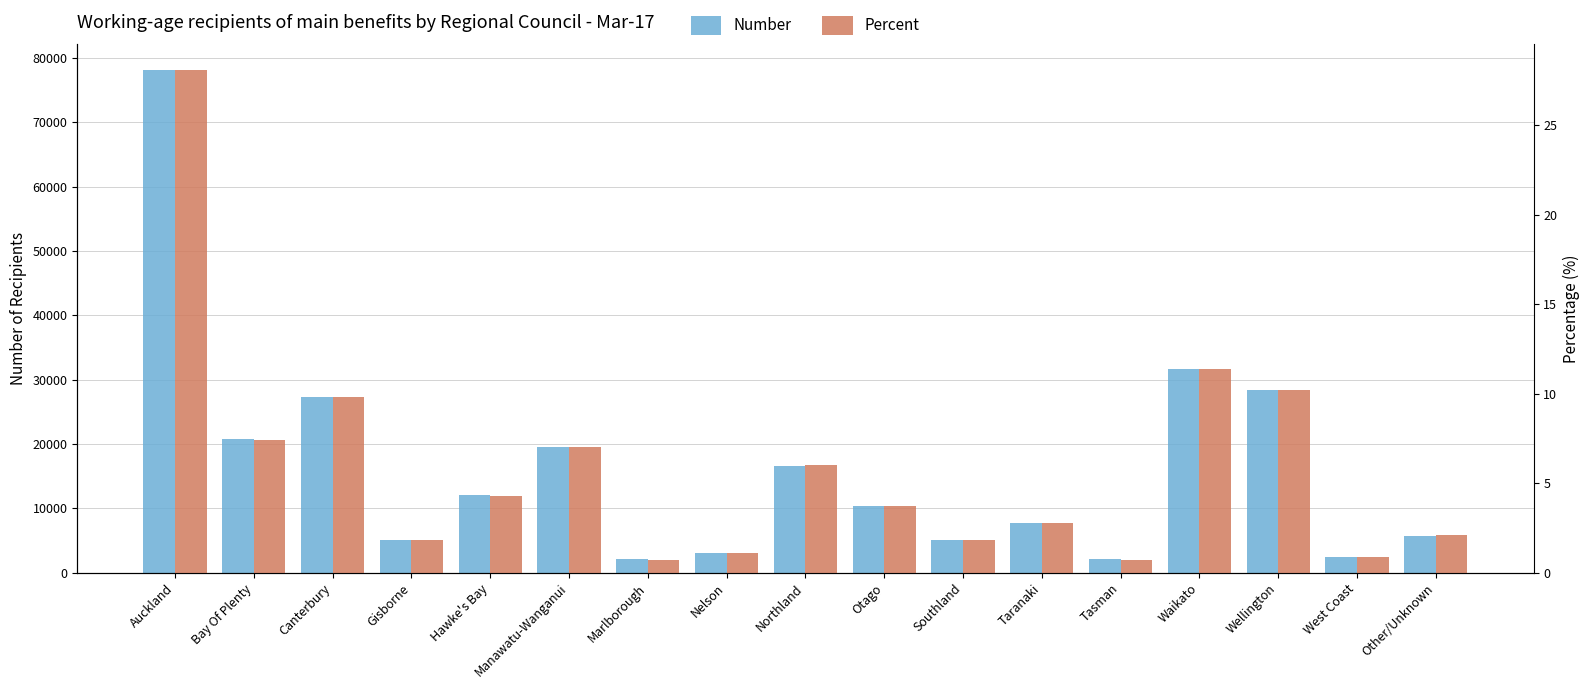

What is the spread (max minus min) of values at Southland?

5133.2